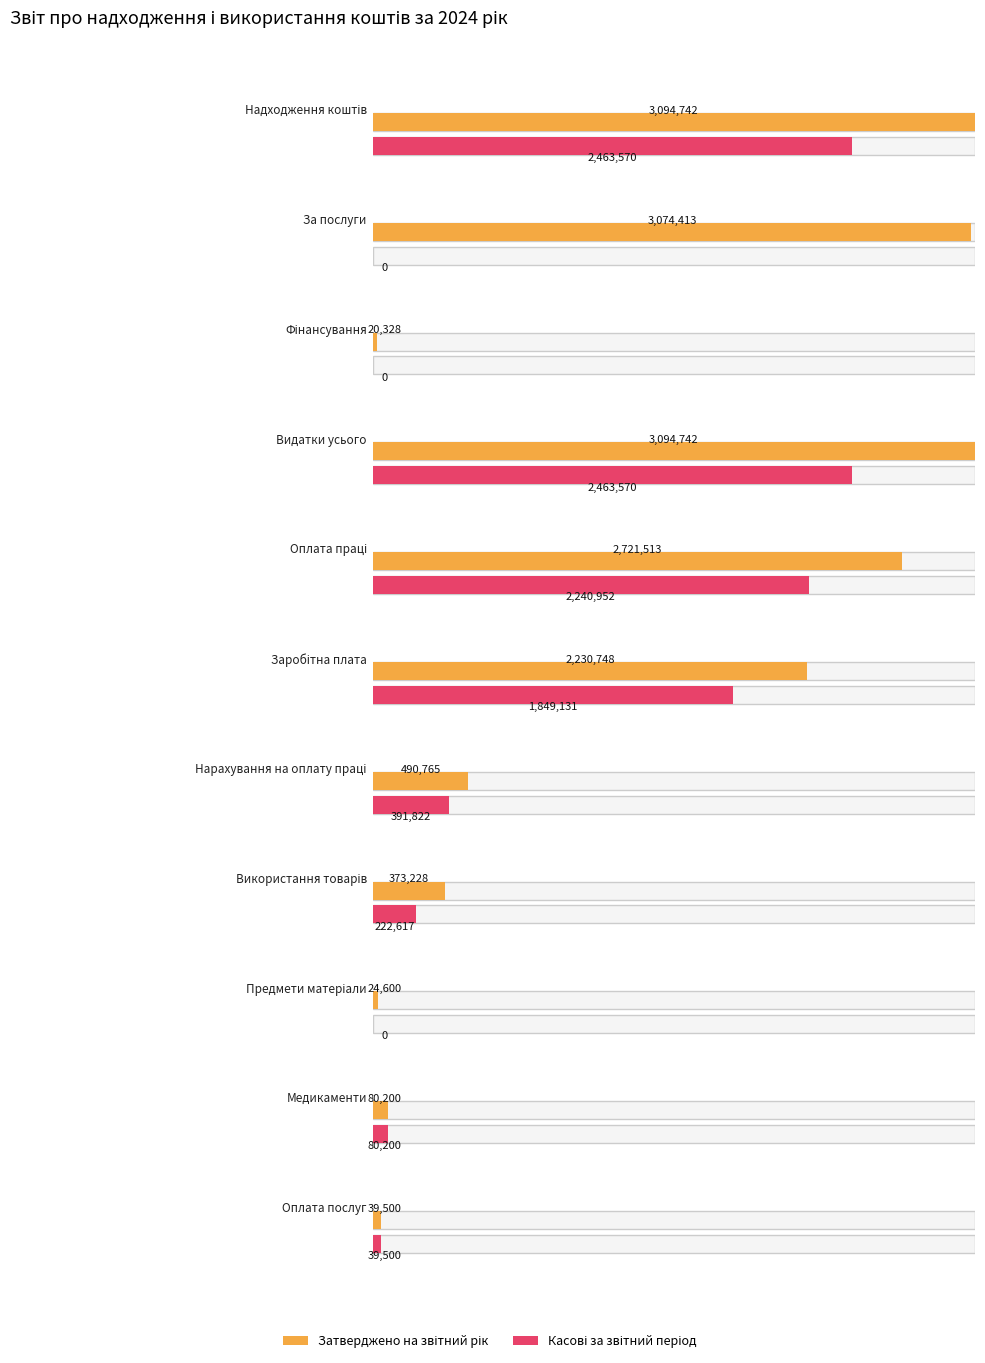

Reading left to right, transcribe all the data shown in this chart.

Затверджено на звітний рік: Надходження коштів=3094741.5	За послуги=3074413.1	Фінансування=20328.5	Видатки усього=3094741.5	Оплата праці=2721513.1	Заробітна плата=2230748.4	Нарахування на оплату праці=490764.7	Використання товарів=373228.5	Предмети матеріали=24600.0	Медикаменти=80200.0	Оплата послуг=39500.0
Касові за звітний період: Надходження коштів=2463569.5	За послуги=0.0	Фінансування=0.0	Видатки усього=2463569.5	Оплата праці=2240952.4	Заробітна плата=1849130.9	Нарахування на оплату праці=391821.5	Використання товарів=222617.1	Предмети матеріали=0.0	Медикаменти=80200.0	Оплата послуг=39500.0